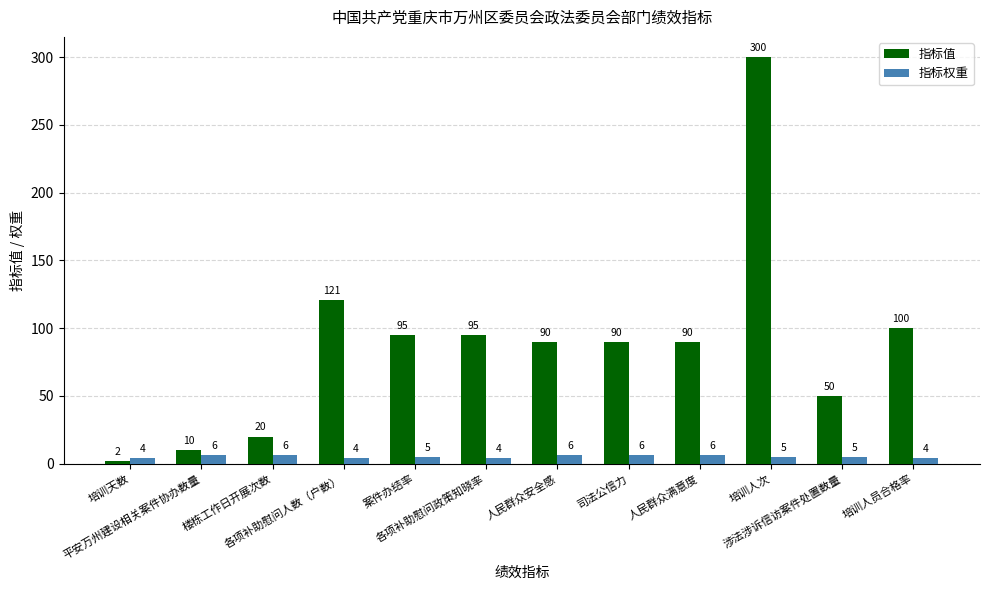

What is the approximate value of 指标权重 at 培训天数?

4